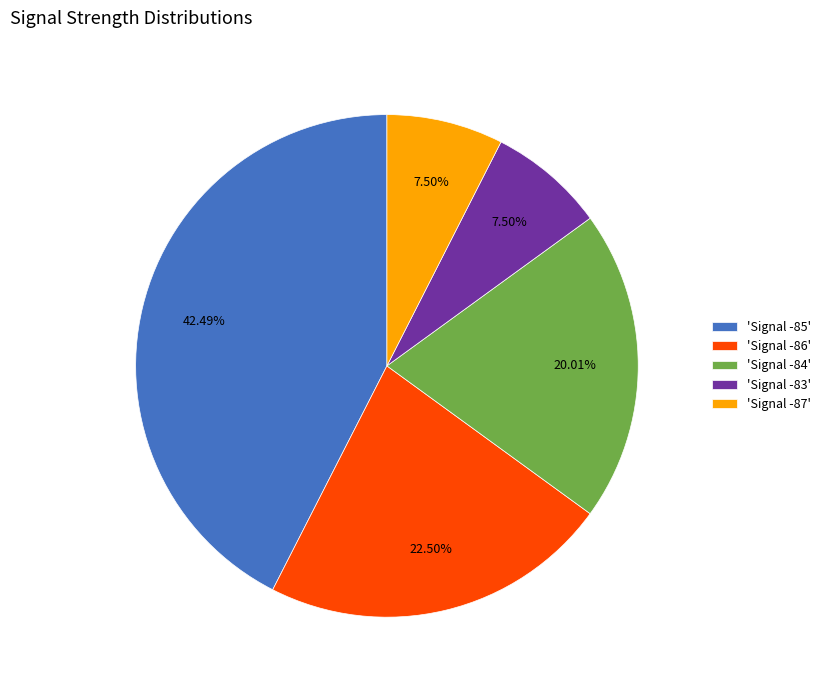

Does 'Signal -84' account for over 50% of the chart?

No